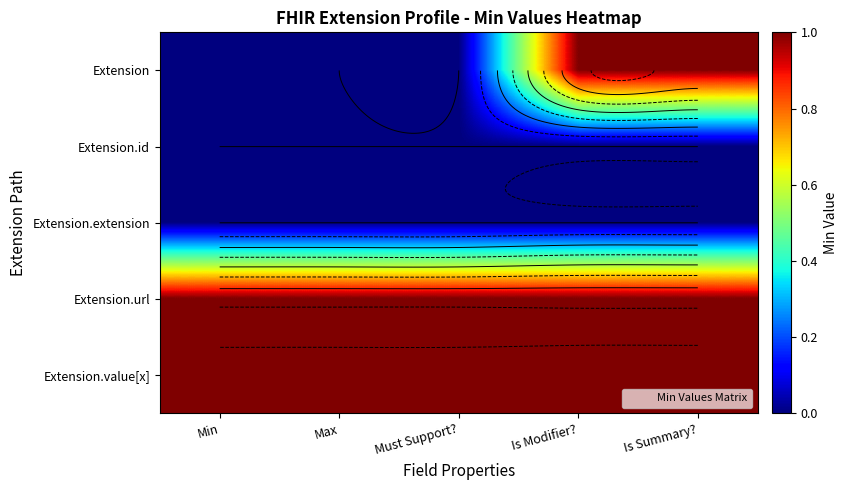

At which category is the sum across all series the highest?

Is Modifier?